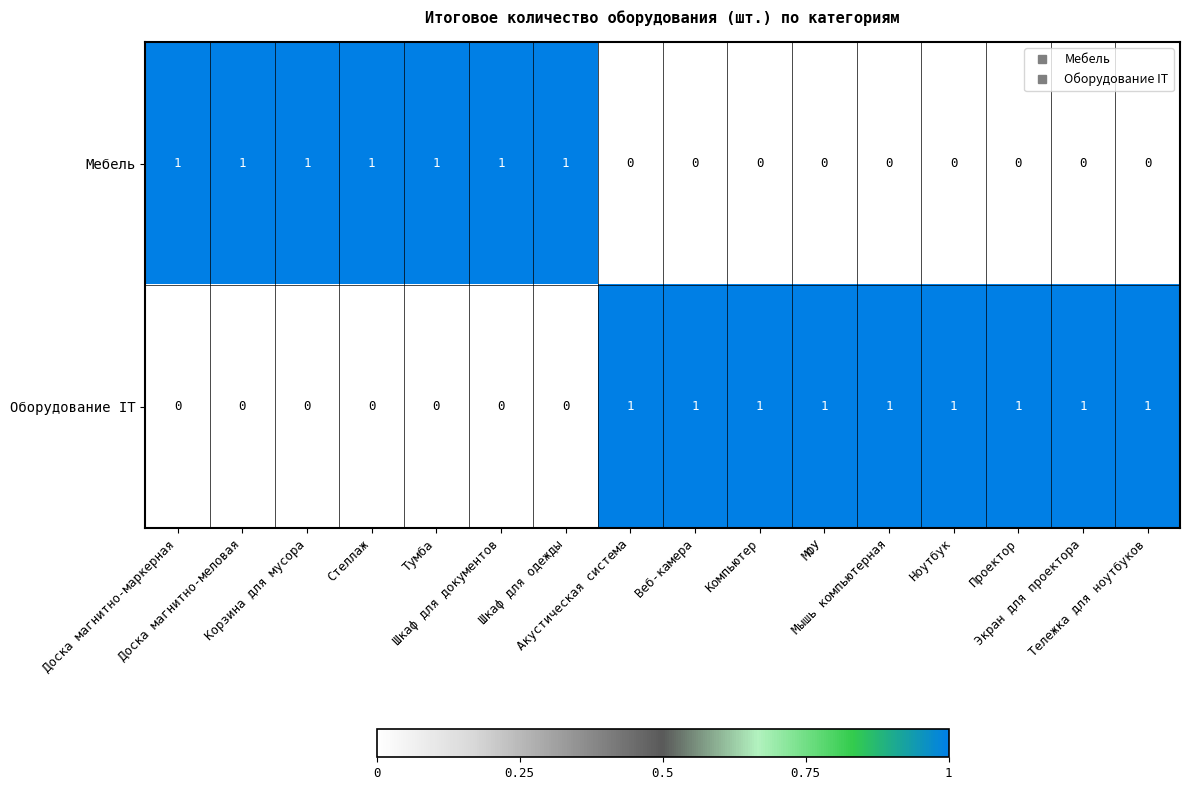

List the series in order of their overall mean, highest first.

Оборудование IT, Мебель